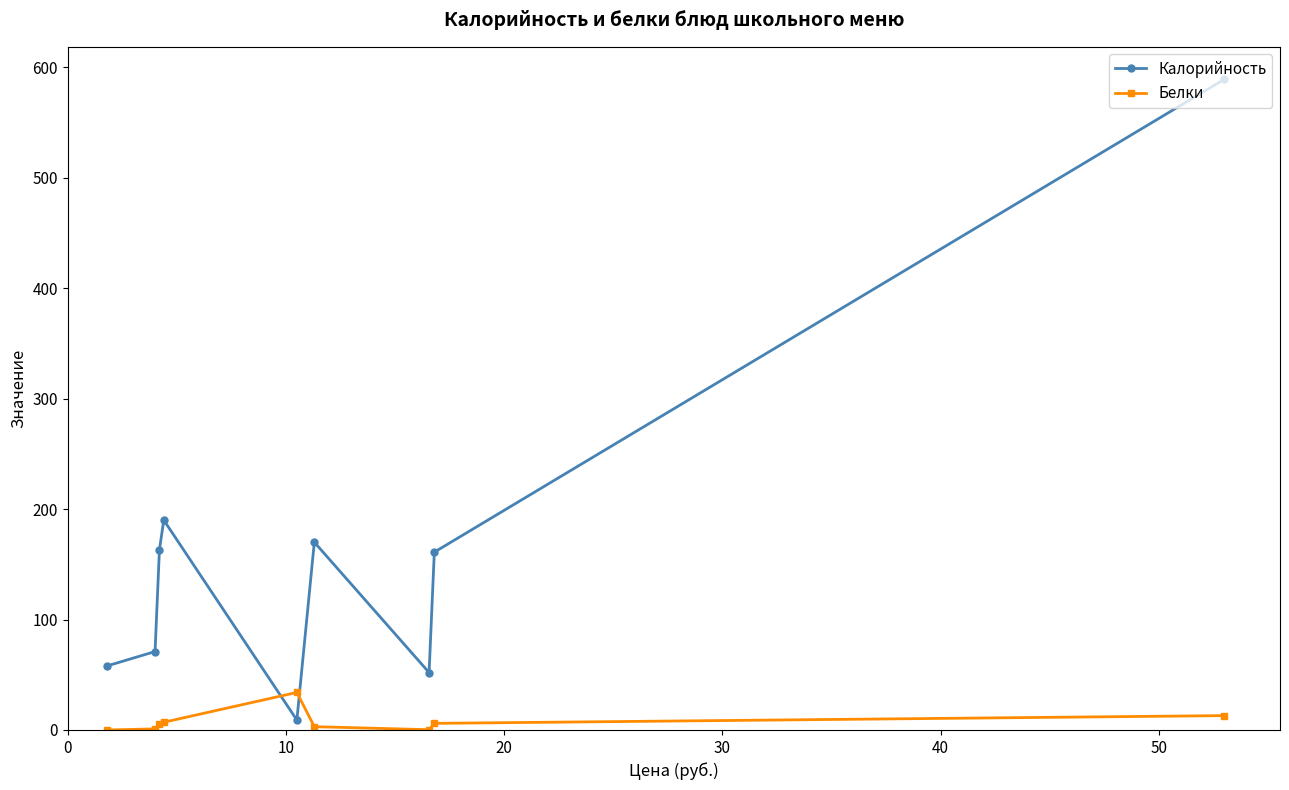

Which series has the largest total across all categories?

Калорийность